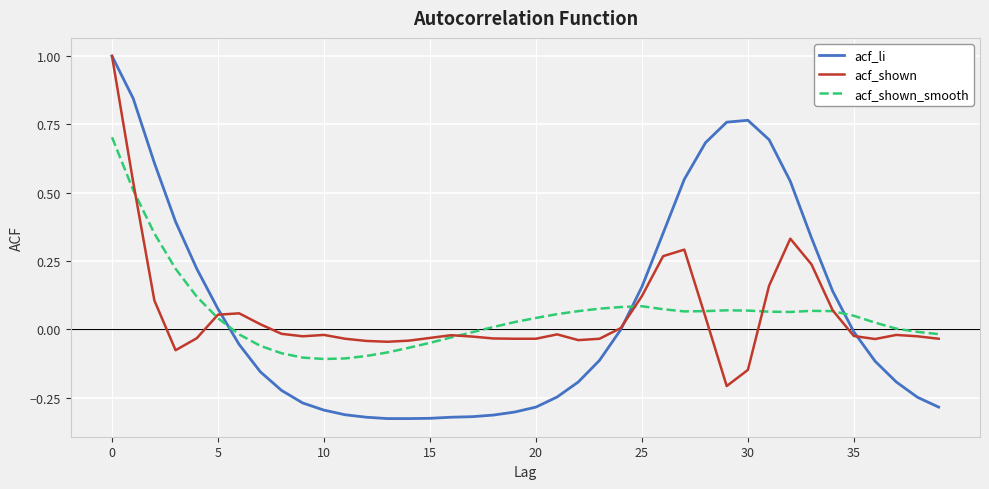

Which series has the widest spread of values?

acf_li